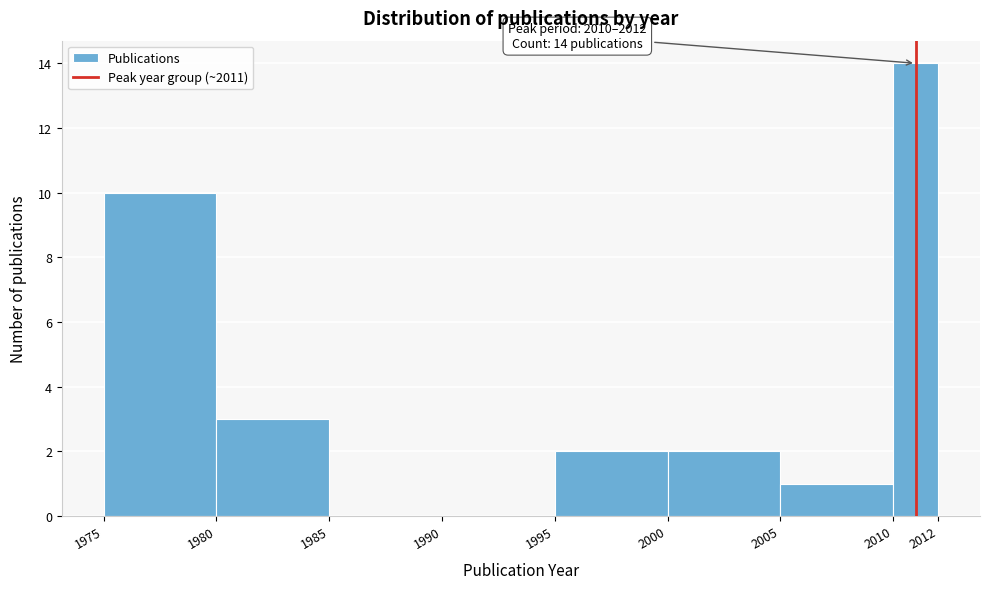

Over which range of the x-axis is the bar tallest?

2010 to 2012